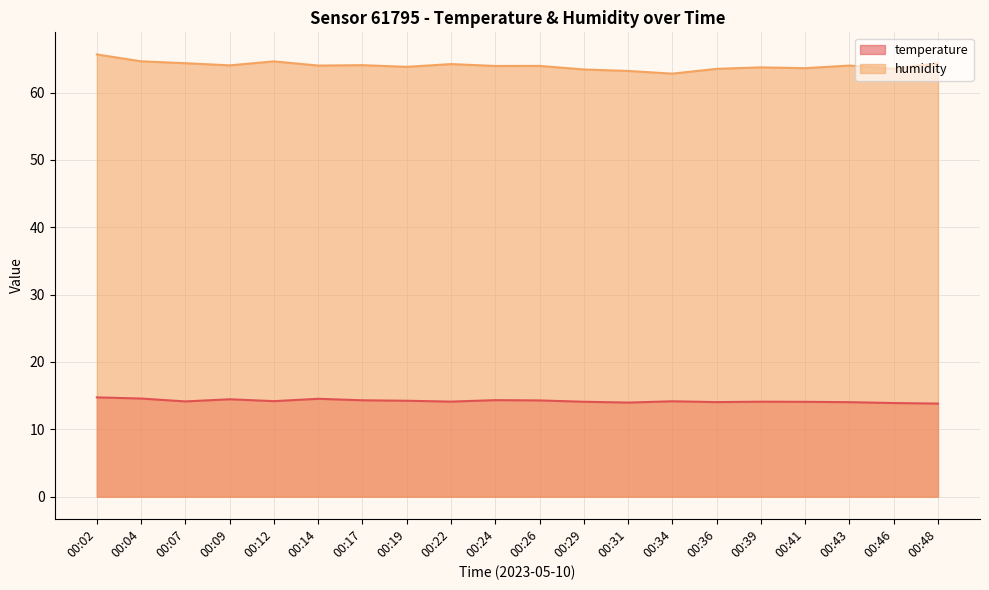

What is the difference between the highest and lowest values at 00:07?

50.2